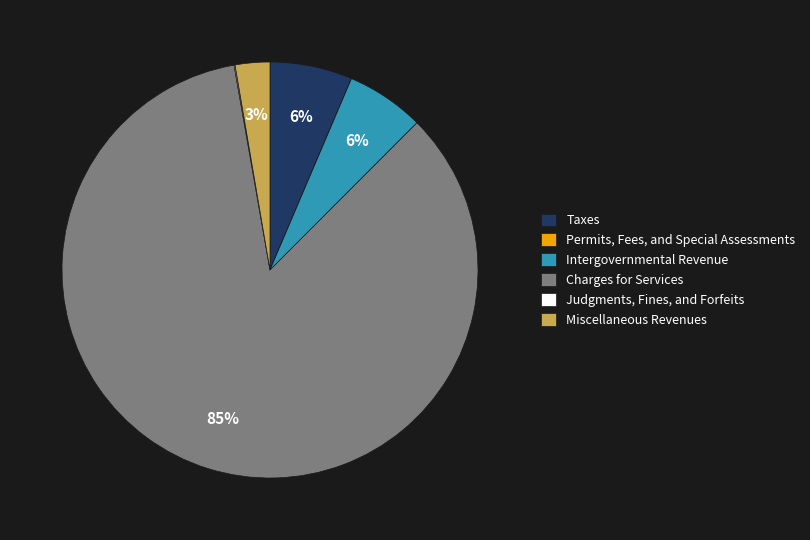

To the nearest percent, what portion does Taxes represent?

6%